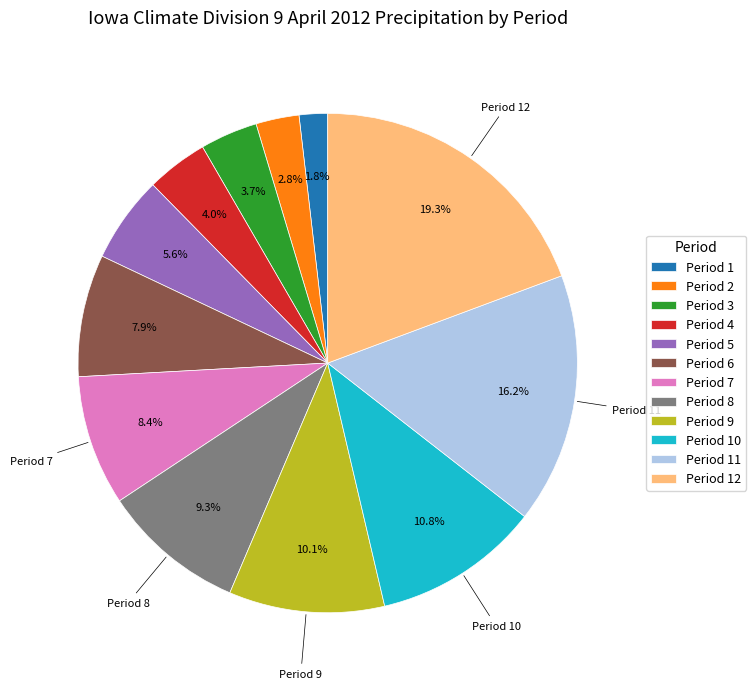

Does Period 6 represent more than half of the total?

No